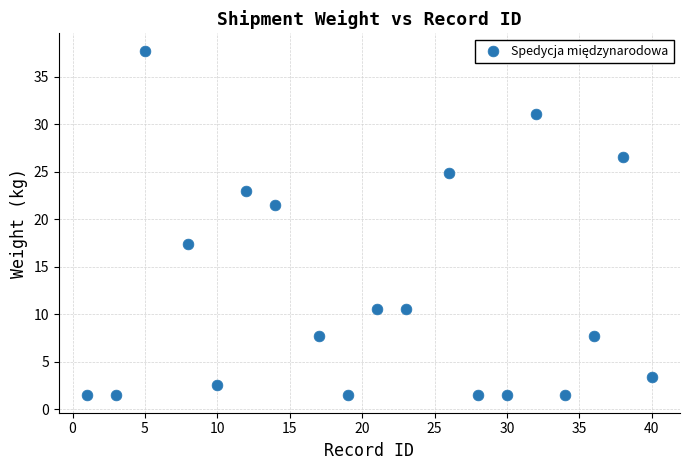

What Y value in the scatter plot is closest to 19?

17.4